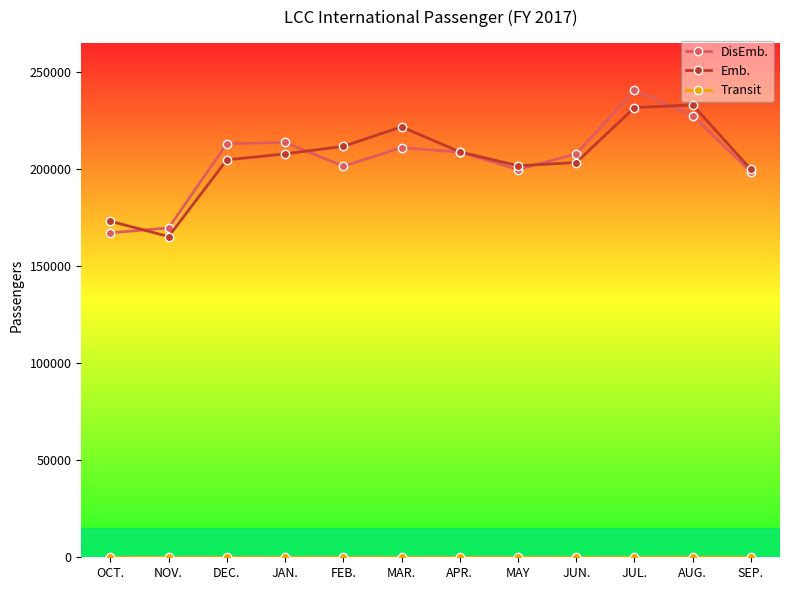

What is the total value across all series at OCT.?

340022